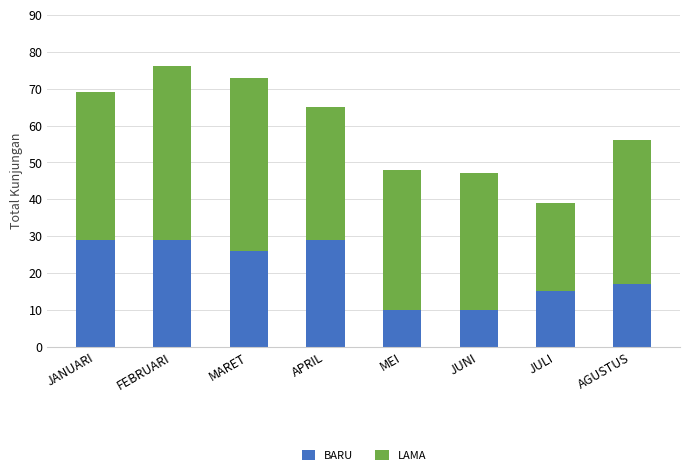

What is the lowest value of the BARU series?

10